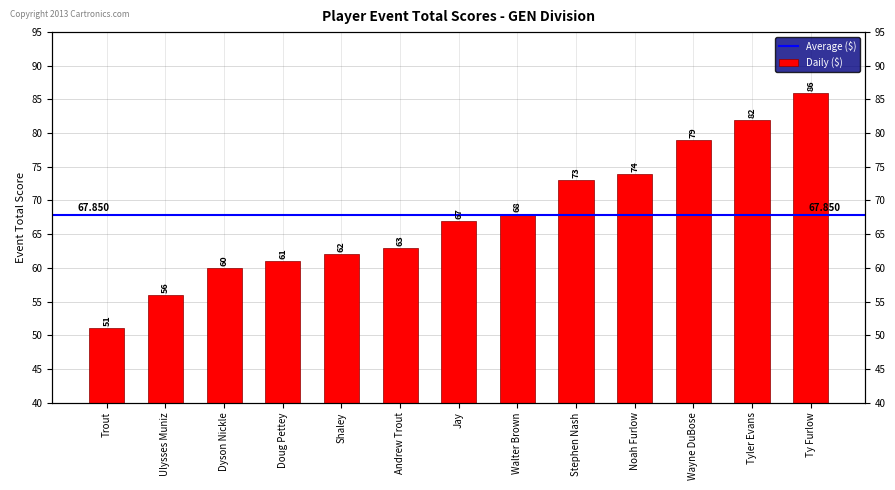

Which category has the lowest value across all series?

Trout